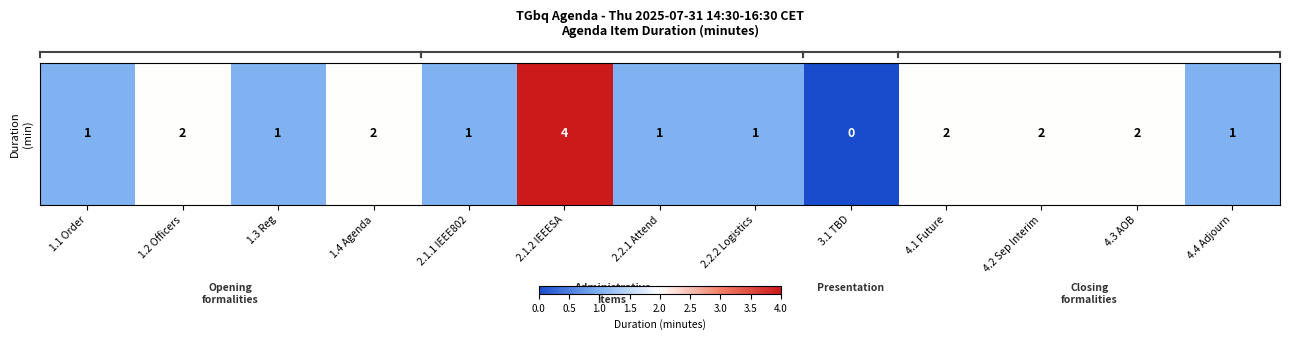

Which has a higher value, 4.4 Adjourn or 3.1 TBD?

4.4 Adjourn